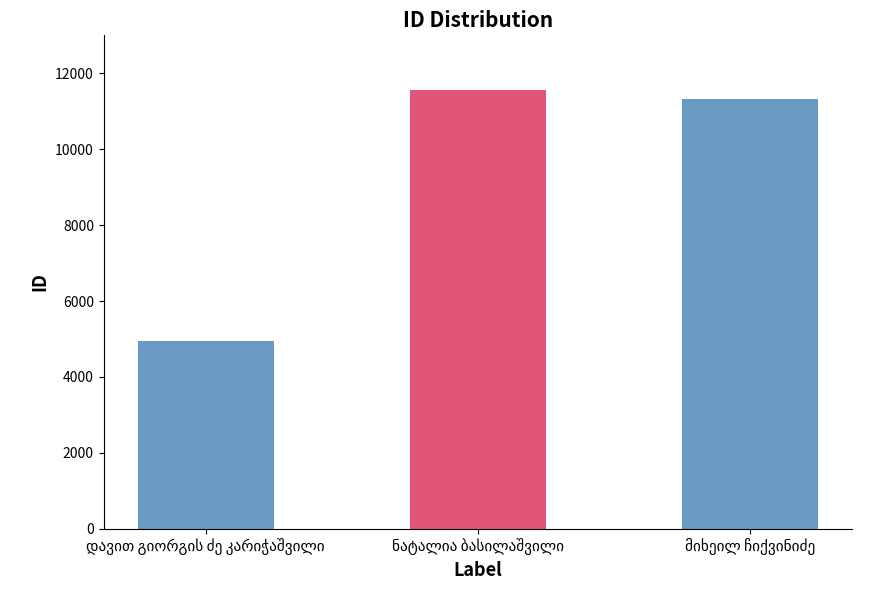

What is the greatest value displayed?

11548